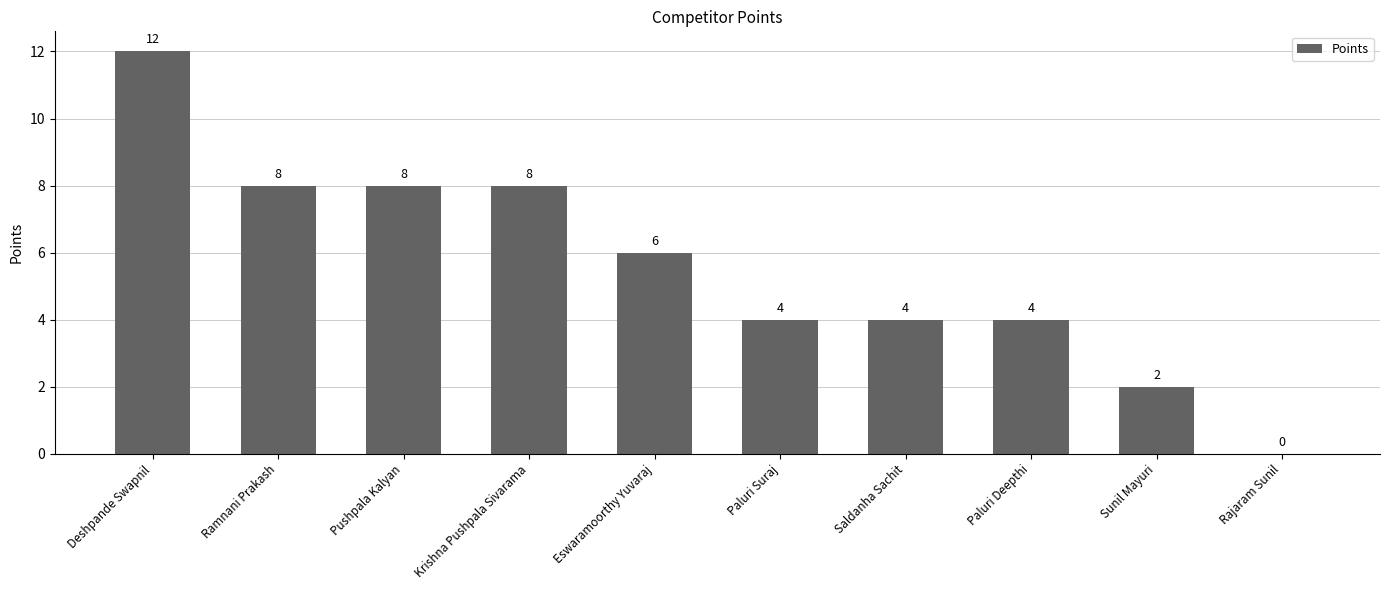

Approximately how many times larger is the value at Ramnani Prakash compared to Krishna Pushpala Sivarama?

1.0